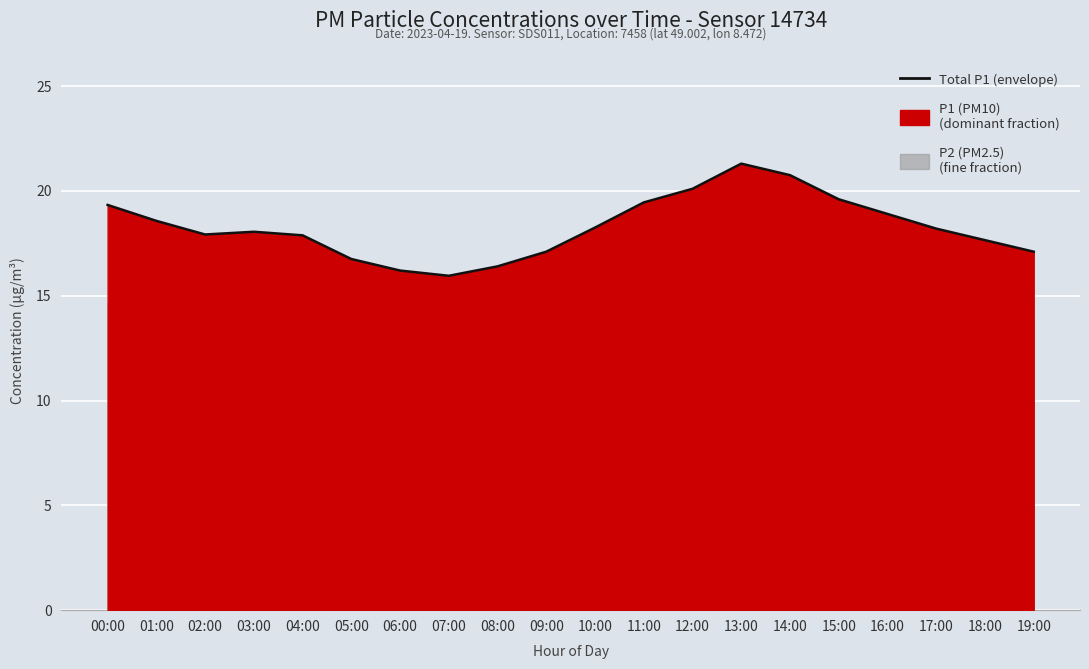

List the labels in order of value, largest first.

13:00, 14:00, 12:00, 15:00, 11:00, 00:00, 16:00, 01:00, 10:00, 17:00, 03:00, 02:00, 04:00, 18:00, 09:00, 19:00, 05:00, 08:00, 06:00, 07:00